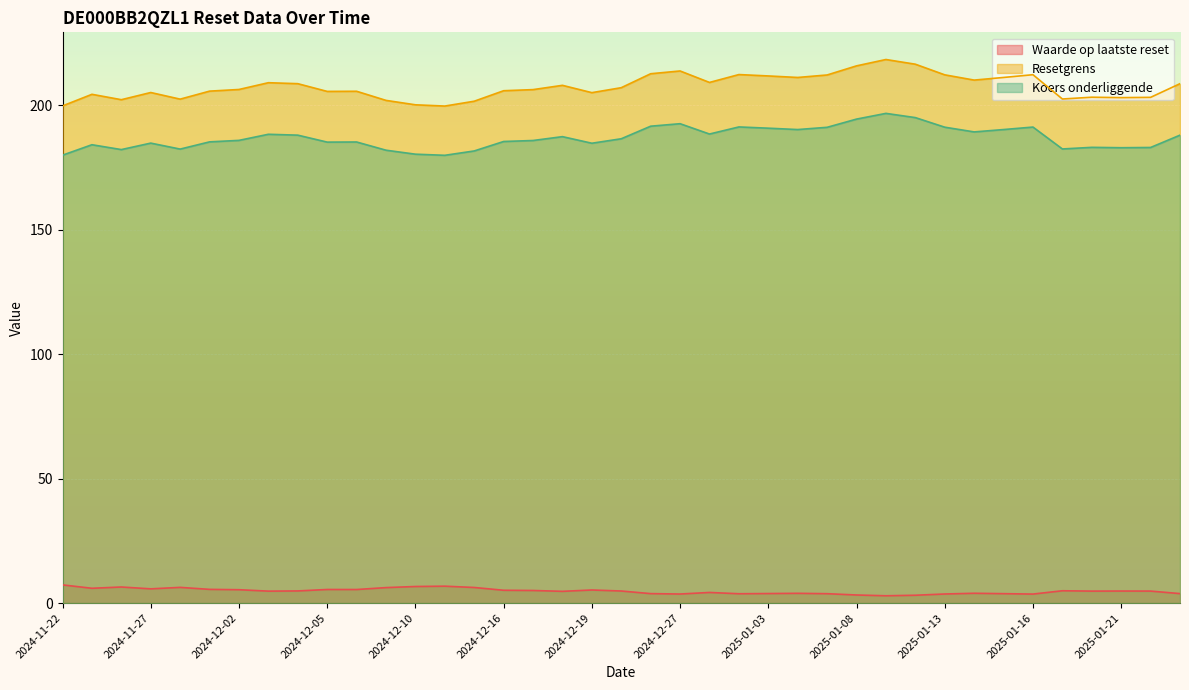

Does the chart display data point markers on the line(s)?

No